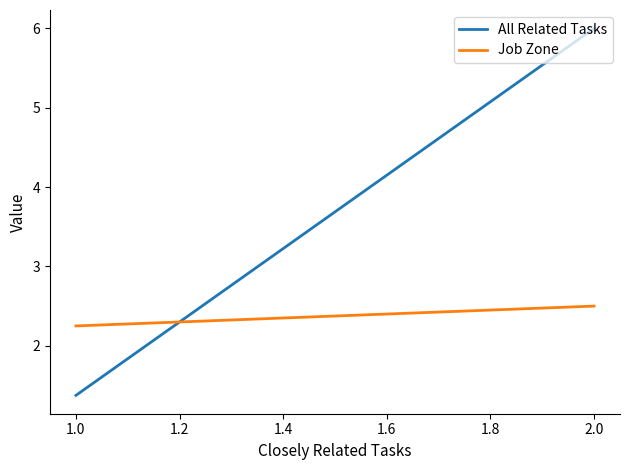

The Job Zone series shows 1.3 at 2.0. True or false?

False